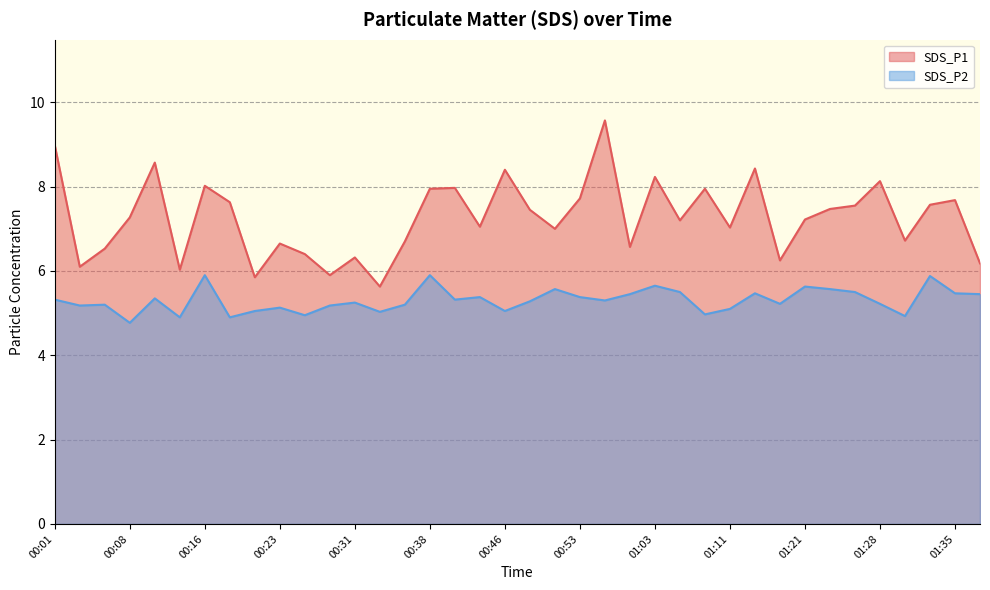

Rank the series at 00:56 from highest to lowest value.

SDS_P1, SDS_P2